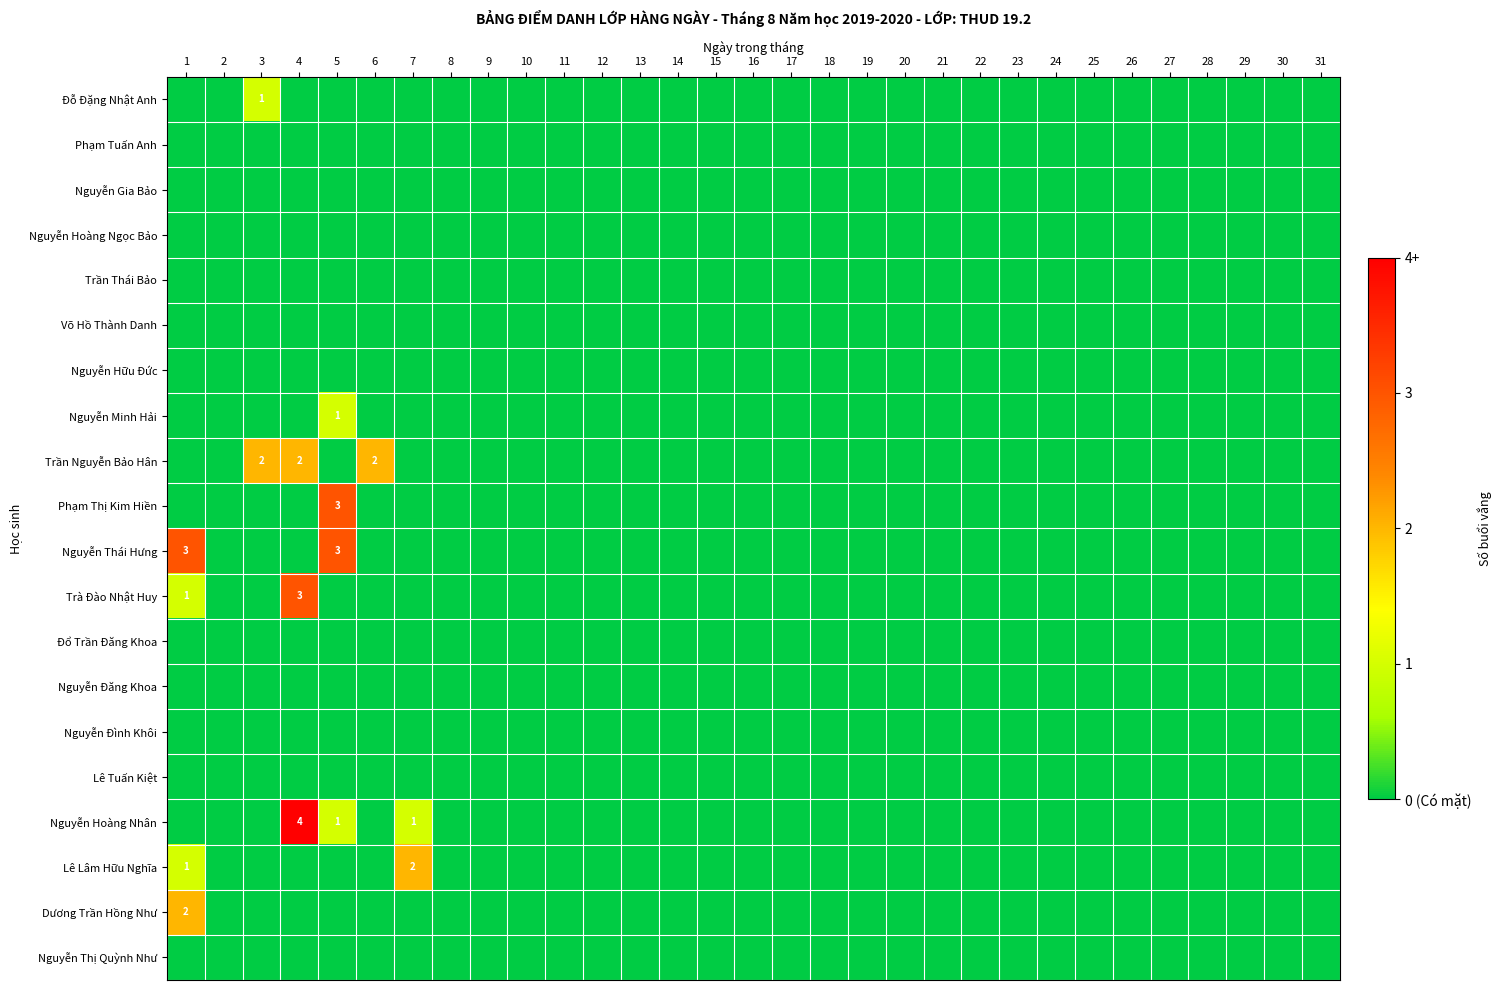

At which label is Nguyễn Đăng Khoa closest to 0?

1